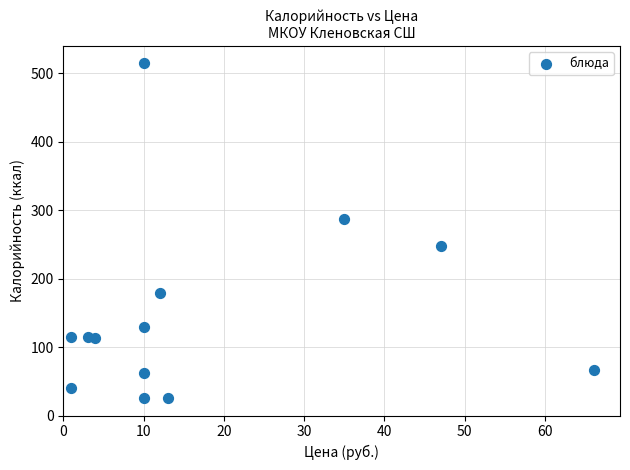

What is the range of X values (max minus min)?

65.1